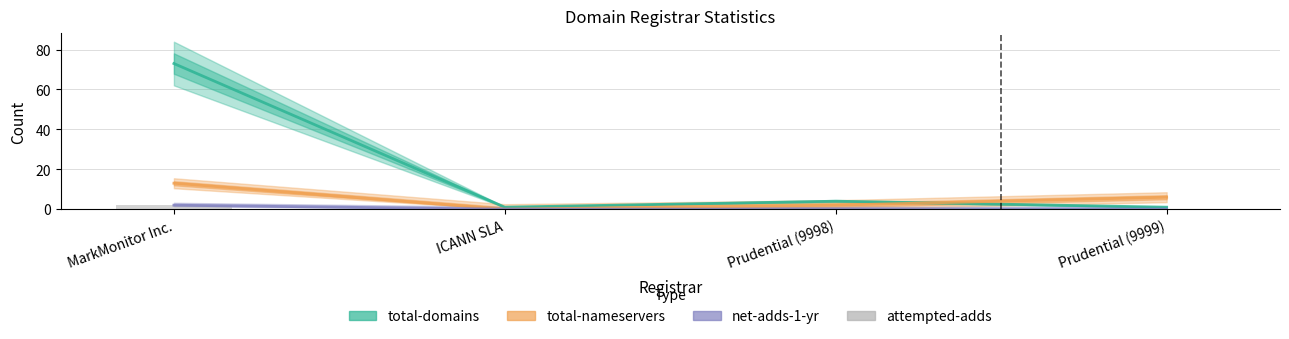

What is the total value across all series at ICANN SLA?

1